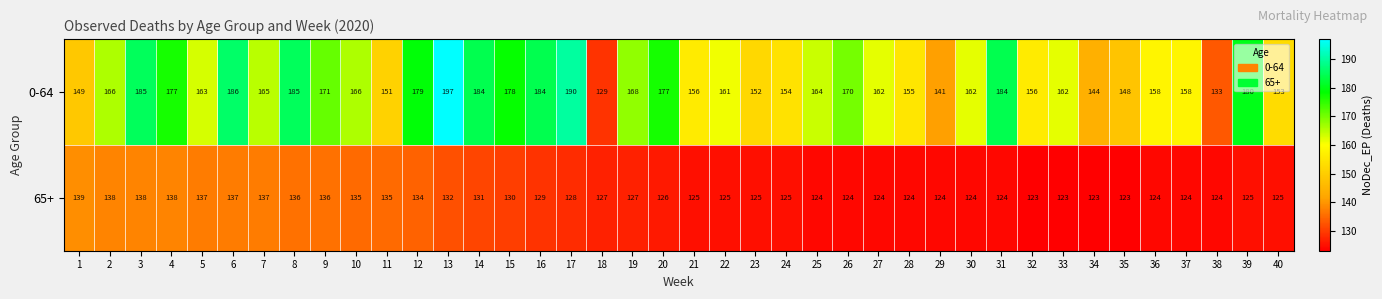

At how many categories does at least one series exceed 182?

8